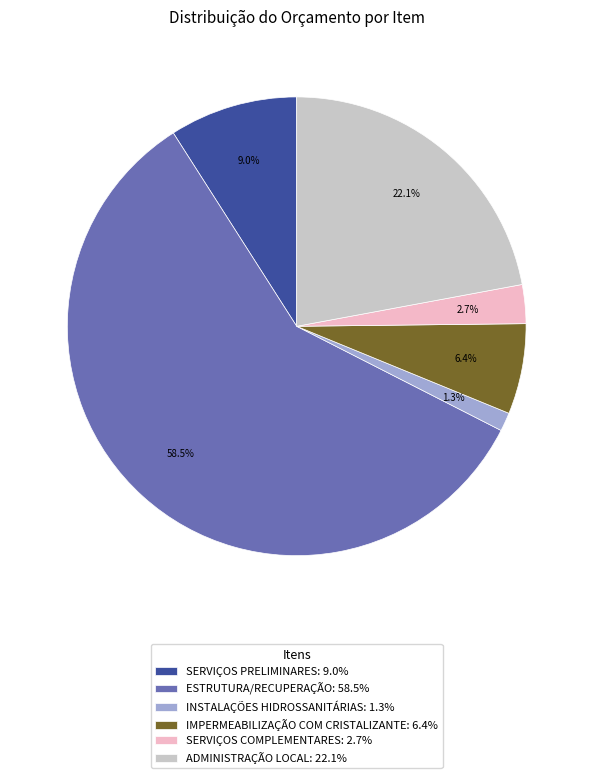

The INSTALAÇÕES HIDROSSANITÁRIAS slice represents 1% of the pie. True or false?

True